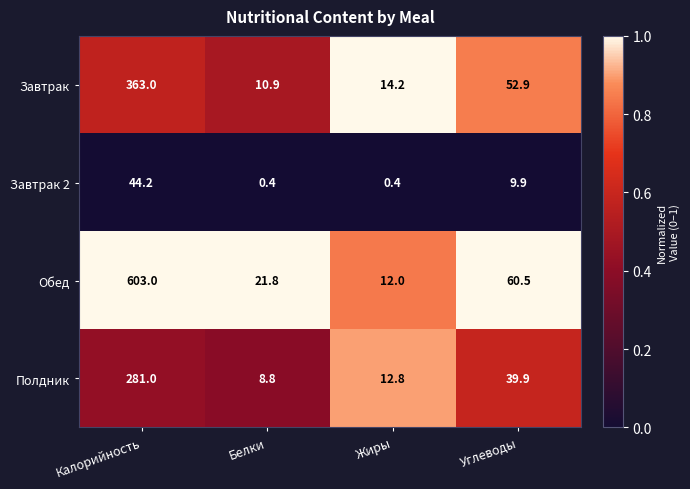

Reading left to right, what are all the values shown in this chart?

Завтрак: Калорийность=363.0	Белки=10.9	Жиры=14.2	Углеводы=52.9
Завтрак 2: Калорийность=44.2	Белки=0.4	Жиры=0.4	Углеводы=9.9
Обед: Калорийность=603.0	Белки=21.8	Жиры=12.0	Углеводы=60.5
Полдник: Калорийность=281.0	Белки=8.8	Жиры=12.8	Углеводы=39.9